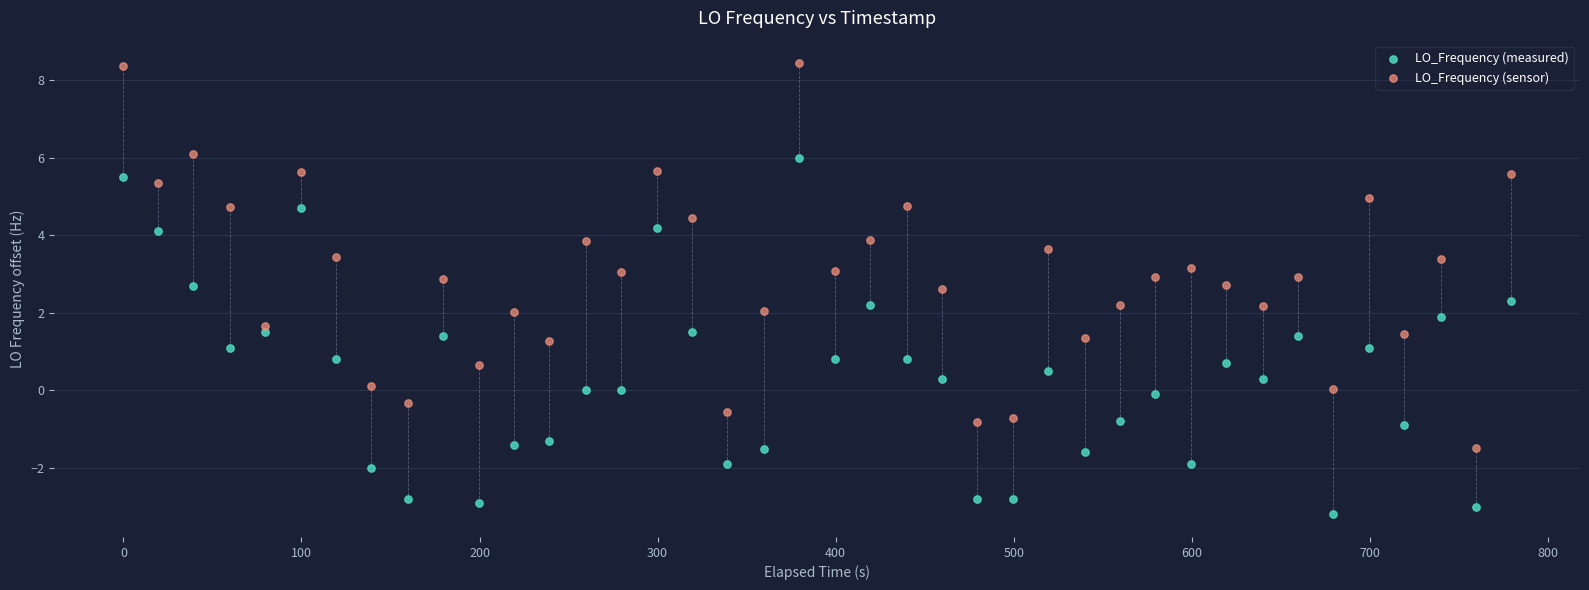

Which series contains the lowest Y value?

LO_Frequency (measured)